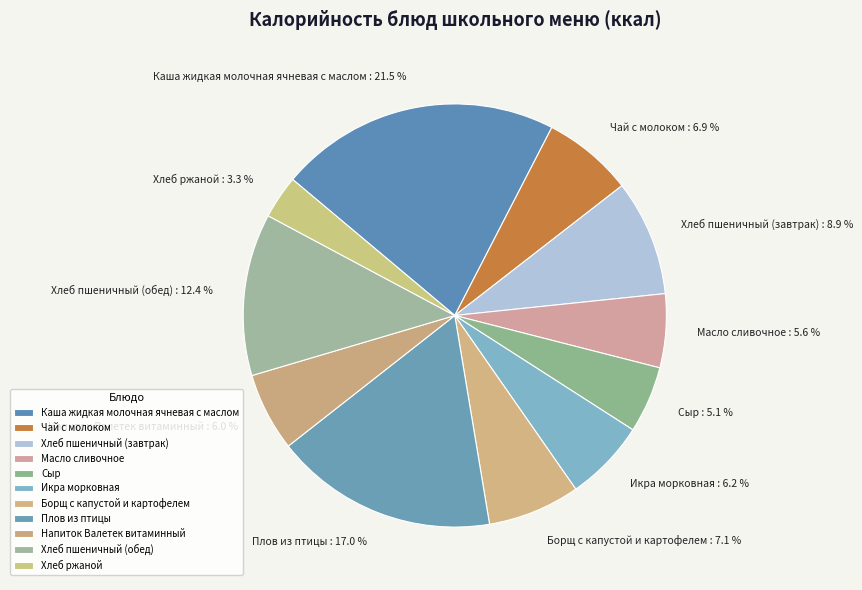

To the nearest percent, what is the difference between the Напиток Валетек витаминный and Хлеб ржаной slice percentages?

3%